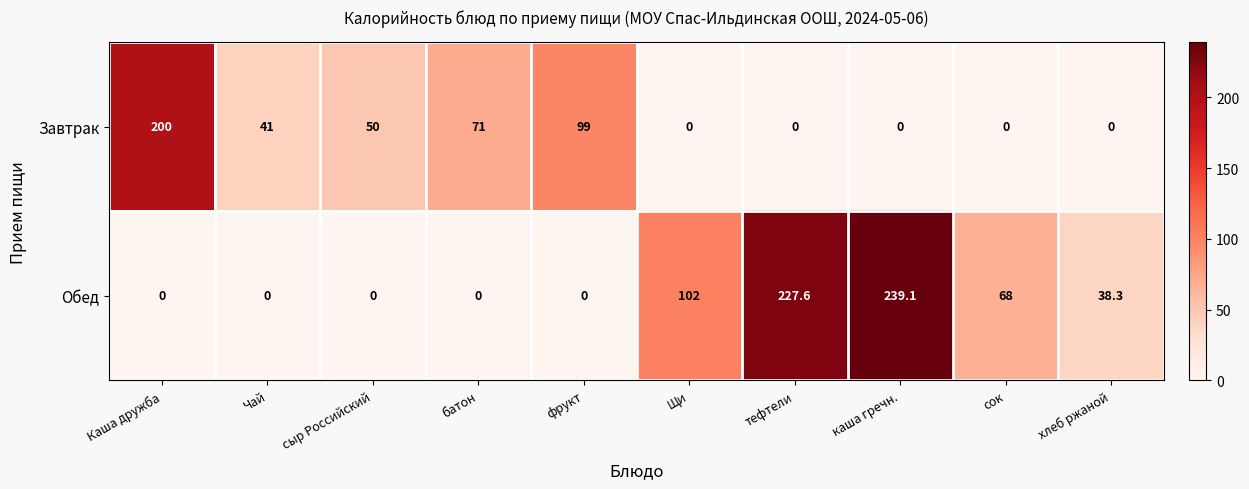

What is the maximum value shown in the chart?

239.1